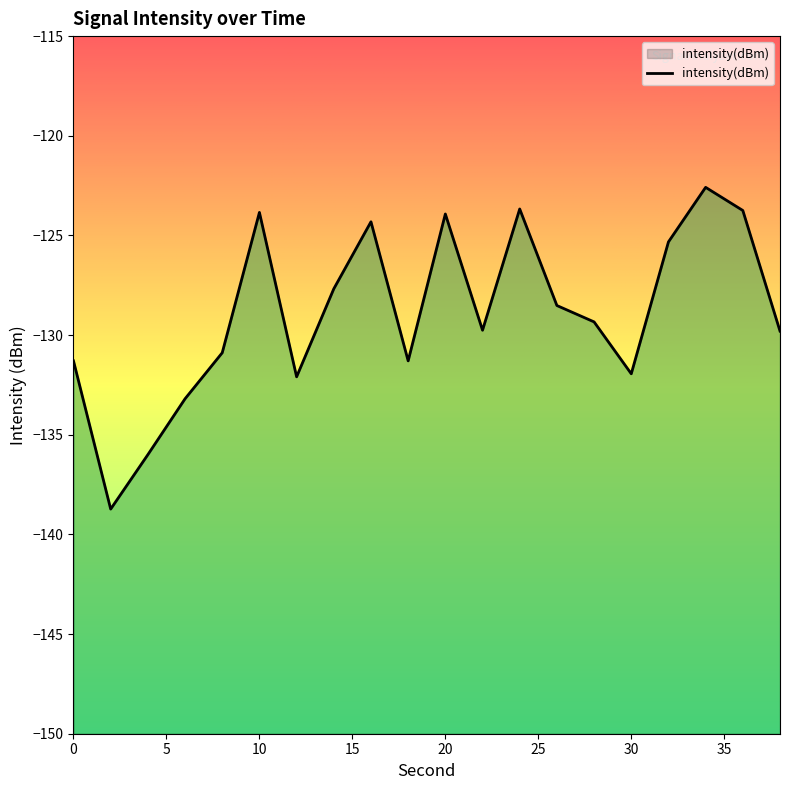

Which has a higher value, 28 or 8?

28